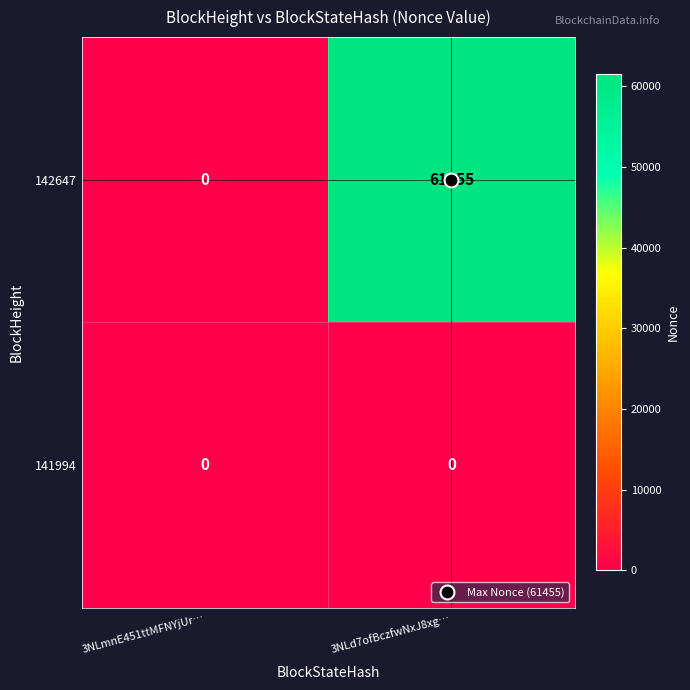

Read the 142647 value at 3NLd7ofBczfwNxJ8xg…, to the nearest 50.

61450